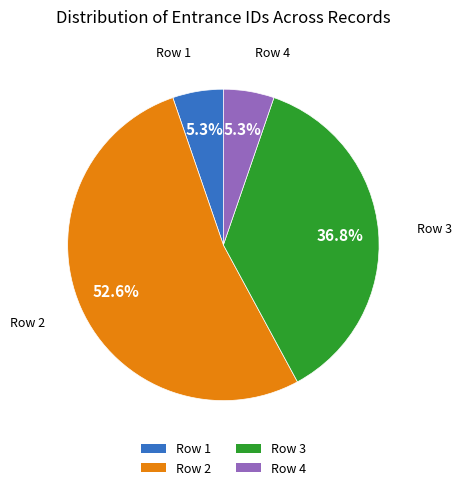

Does Row 2 represent more than half of the total?

Yes